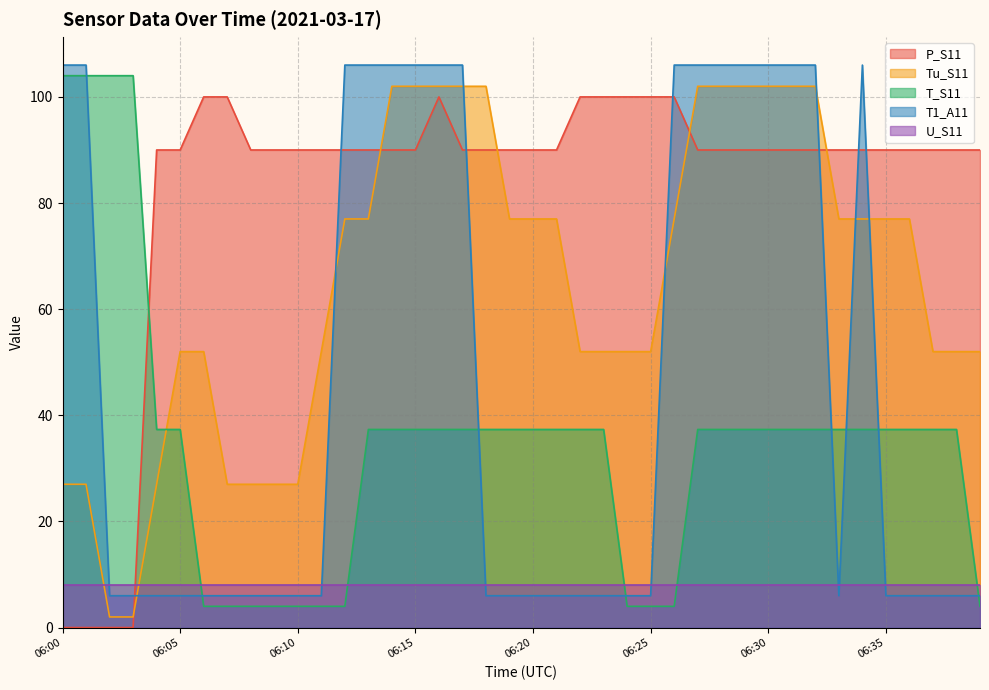

Which series has the largest total across all categories?

P_S11